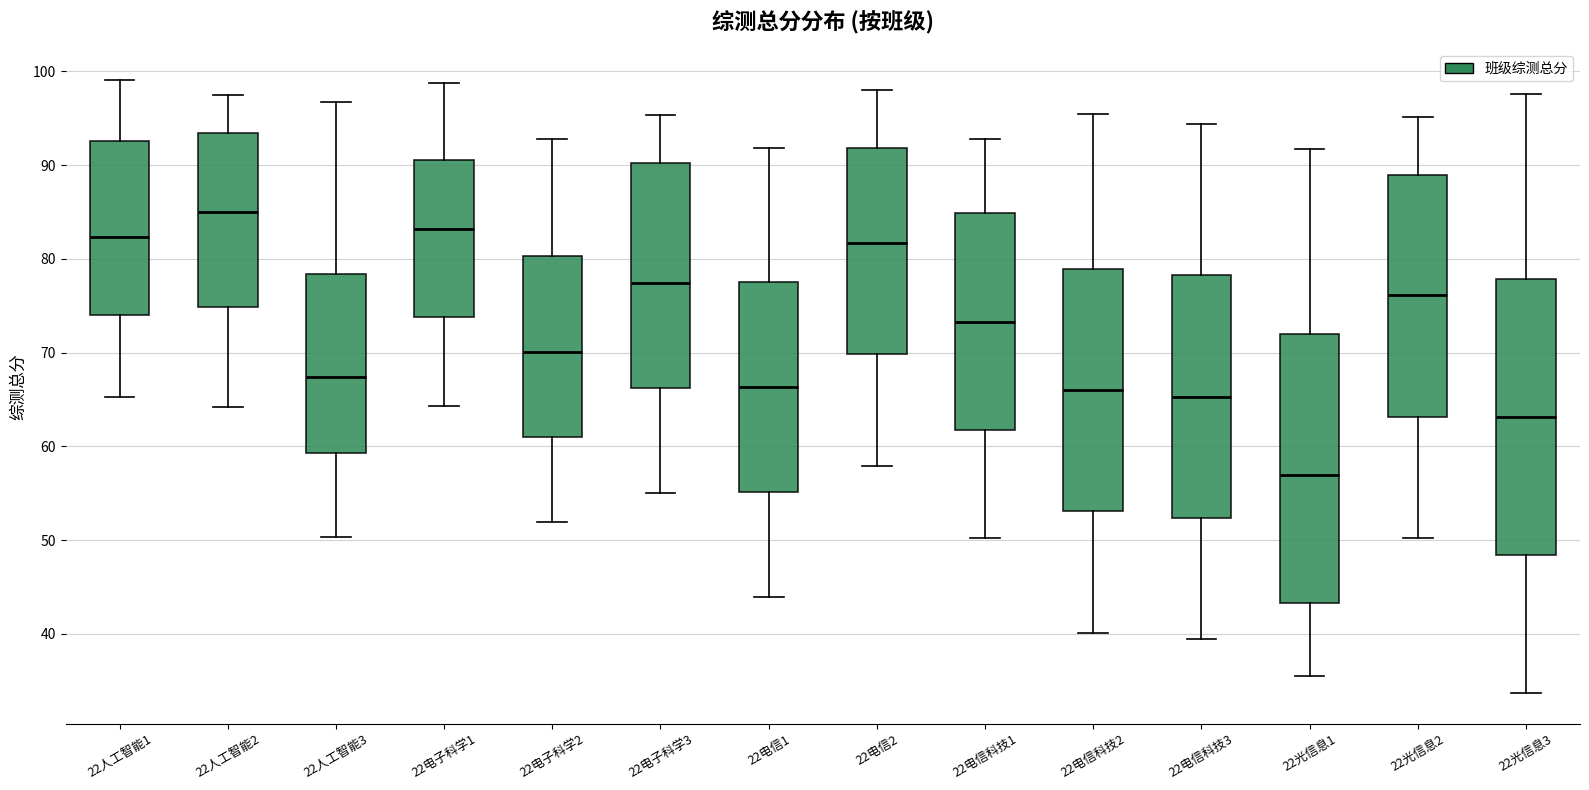

Reading left to right, transcribe this box plot: for each box, give where its median line is, the range the box spans, and where its two whiskers end, as read against the y-axis. The values are not printed on the chart, so give them approximately, as read against the axis.

22人工智能1: median 82, box 74 to 93, whiskers 65 to 99
22人工智能2: median 85, box 75 to 93, whiskers 64 to 97
22人工智能3: median 67, box 59 to 78, whiskers 50 to 97
22电子科学1: median 83, box 74 to 91, whiskers 64 to 99
22电子科学2: median 70, box 61 to 80, whiskers 52 to 93
22电子科学3: median 77, box 66 to 90, whiskers 55 to 95
22电信1: median 66, box 55 to 78, whiskers 44 to 92
22电信2: median 82, box 70 to 92, whiskers 58 to 98
22电信科技1: median 73, box 62 to 85, whiskers 50 to 93
22电信科技2: median 66, box 53 to 79, whiskers 40 to 95
22电信科技3: median 65, box 52 to 78, whiskers 39 to 94
22光信息1: median 57, box 43 to 72, whiskers 36 to 92
22光信息2: median 76, box 63 to 89, whiskers 50 to 95
22光信息3: median 63, box 48 to 78, whiskers 34 to 98